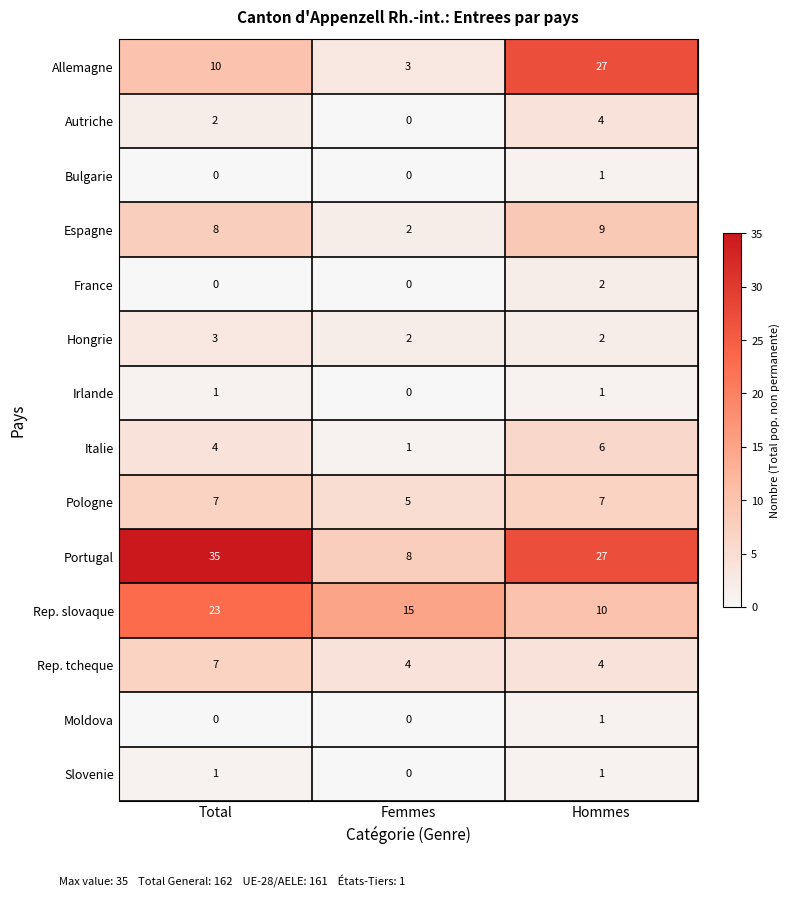

What is the sum of the Rep. tcheque values at Femmes and Hommes?

8